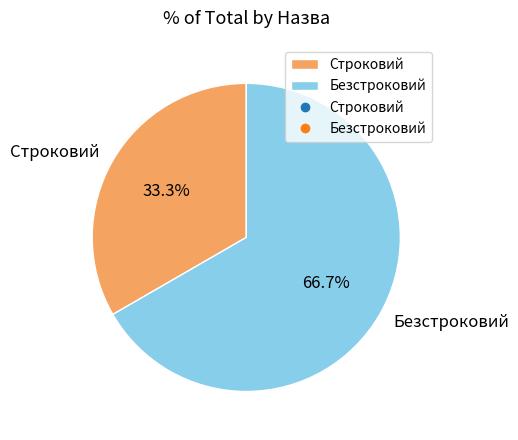

How many segments does this pie chart have?

2